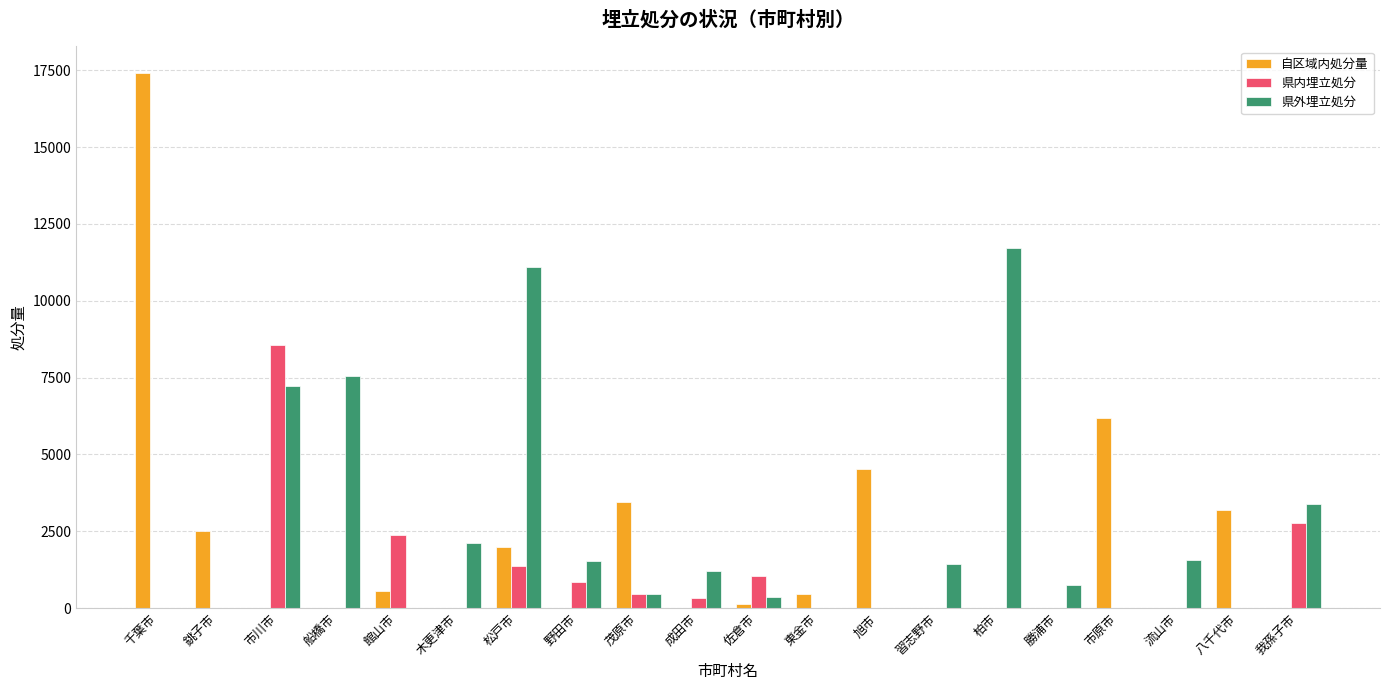

Count the number of data series in this chart.

3